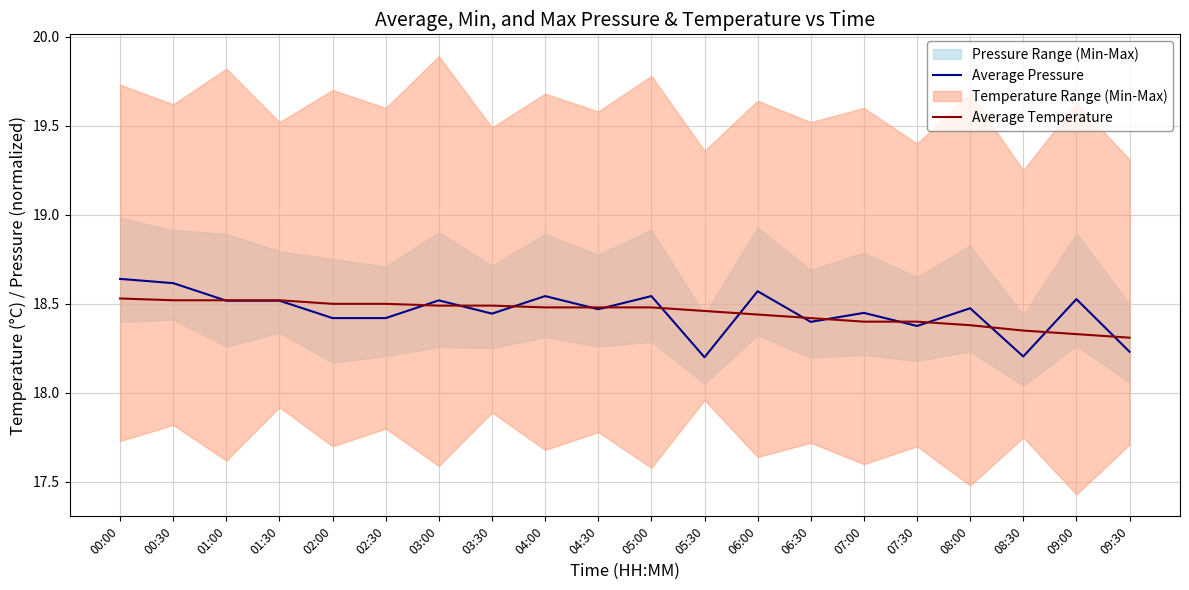

Reading left to right, list all the values displayed in this chart.

Average Pressure: 18.6	18.6	18.5	18.5	18.4	18.4	18.5	18.4	18.5	18.5	18.5	18.2	18.6	18.4	18.4	18.4	18.5	18.2	18.5	18.2
Average Temperature: 18.5	18.5	18.5	18.5	18.5	18.5	18.5	18.5	18.5	18.5	18.5	18.5	18.4	18.4	18.4	18.4	18.4	18.4	18.3	18.3